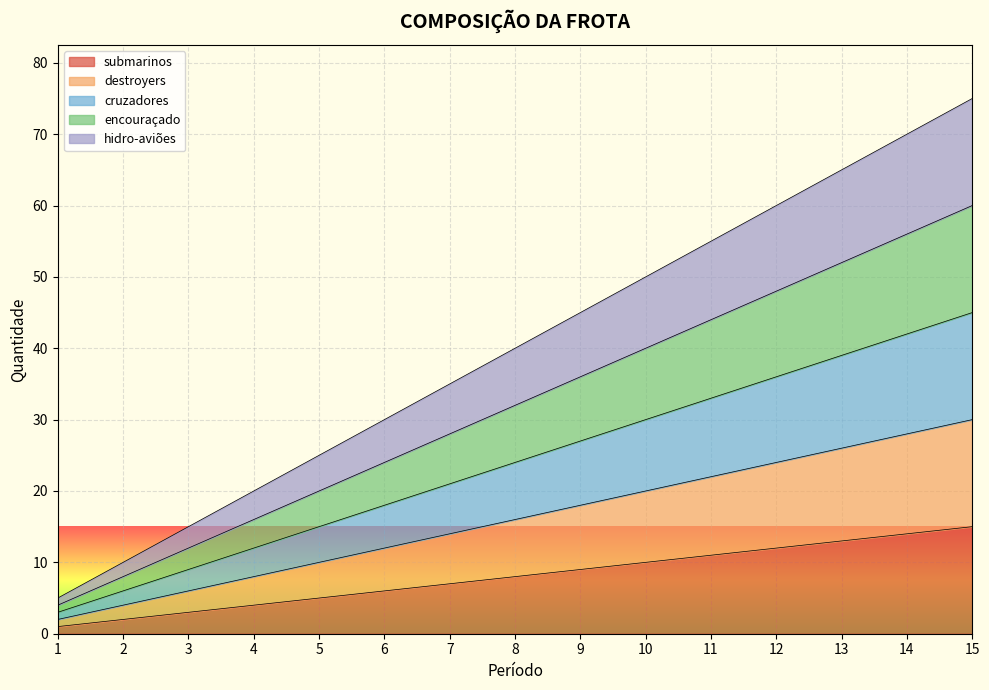

How many categories are shown in the chart?

15